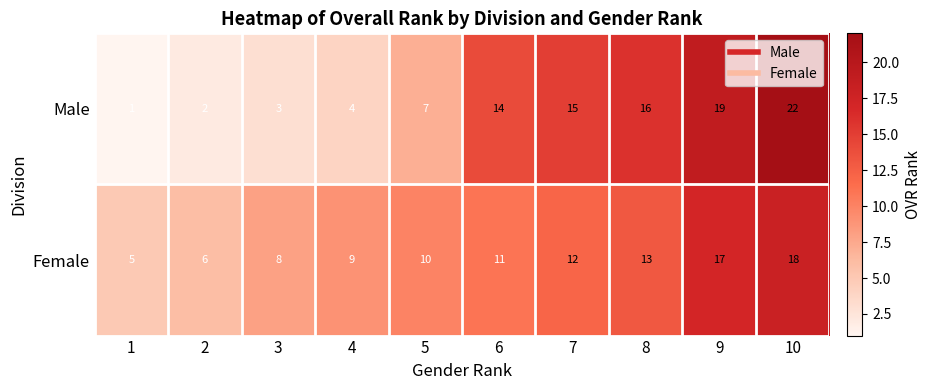

Rank the series by their maximum value, from lowest to highest.

Female, Male